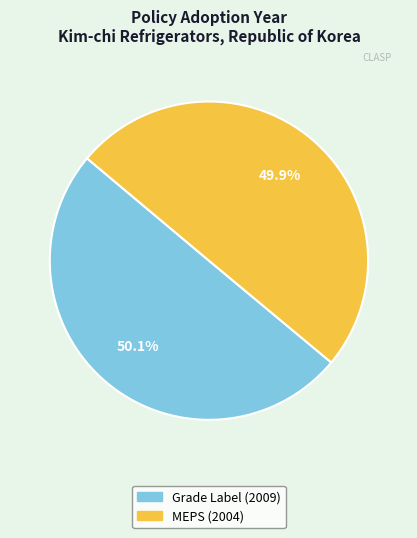

Rank the categories by value from lowest to highest.

MEPS for Kim-chi Refrigerators, Energy Efficiency Grade Label for Kim-chi Refrigerators